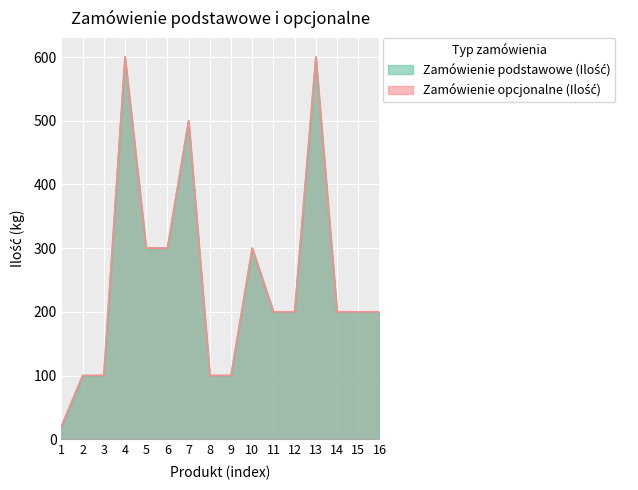

True or false: Zamówienie podstawowe (Ilość) and Zamówienie opcjonalne (Ilość) cross at least once.

False